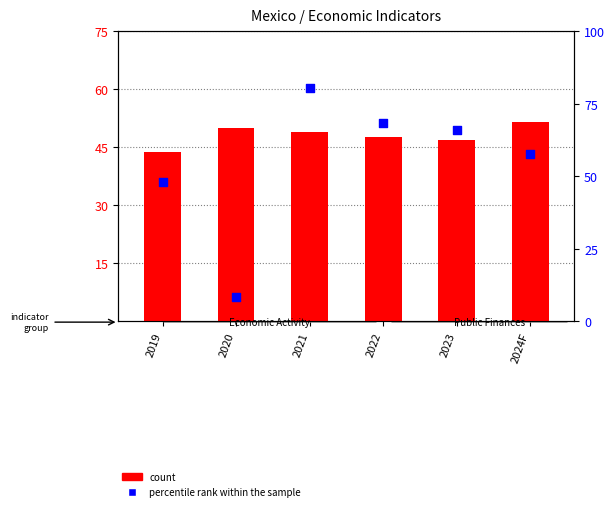

What are all the series names shown in the legend?

count, percentile rank within the sample